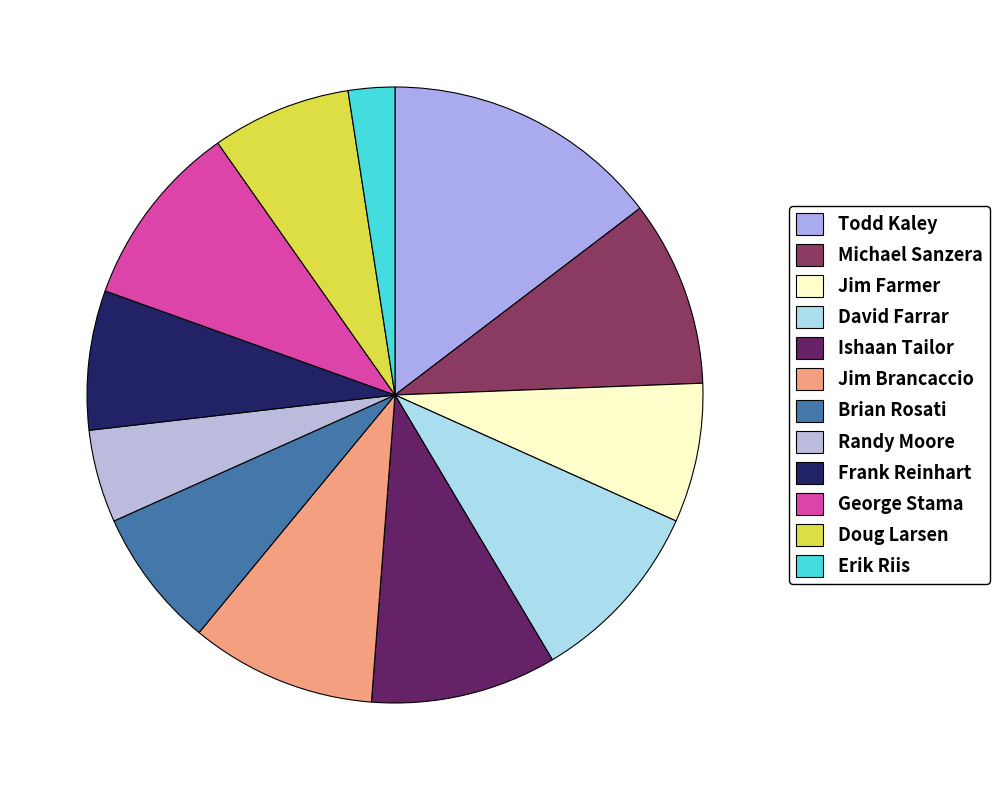

How many segments does this pie chart have?

12